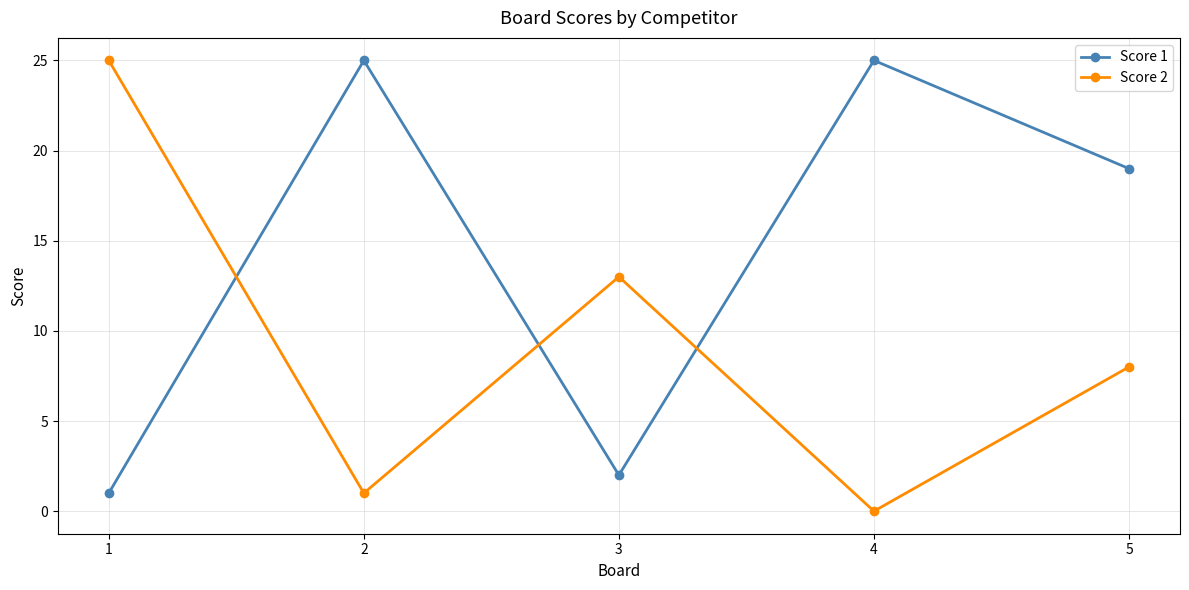

How many intersections are there between Score 2 and Score 1?

3